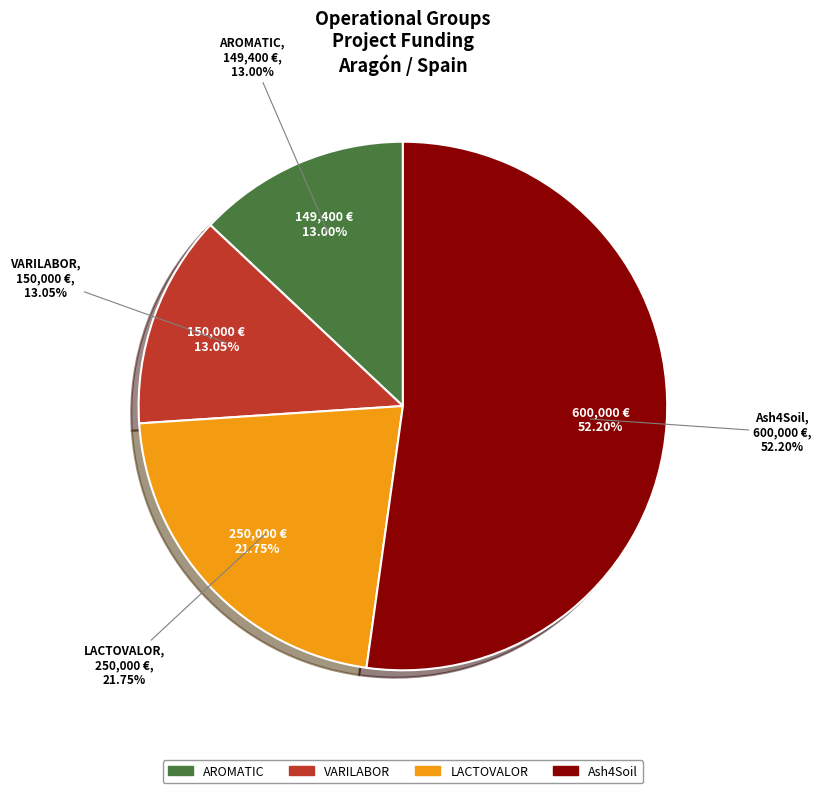

Is there any slice that represents more than half of the pie?

Yes